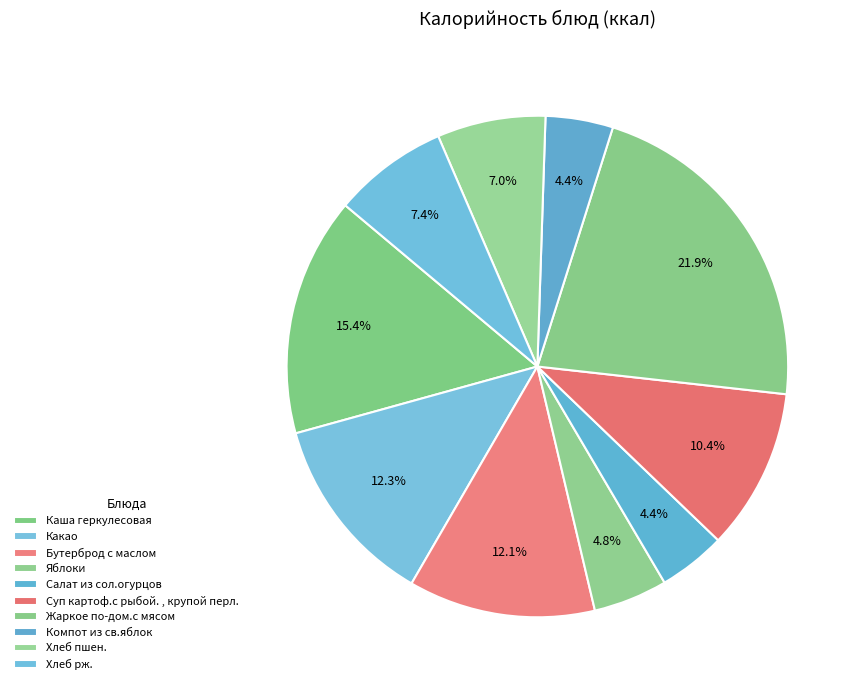

What is the smallest slice in the pie chart?

Салат из сол.огурцов